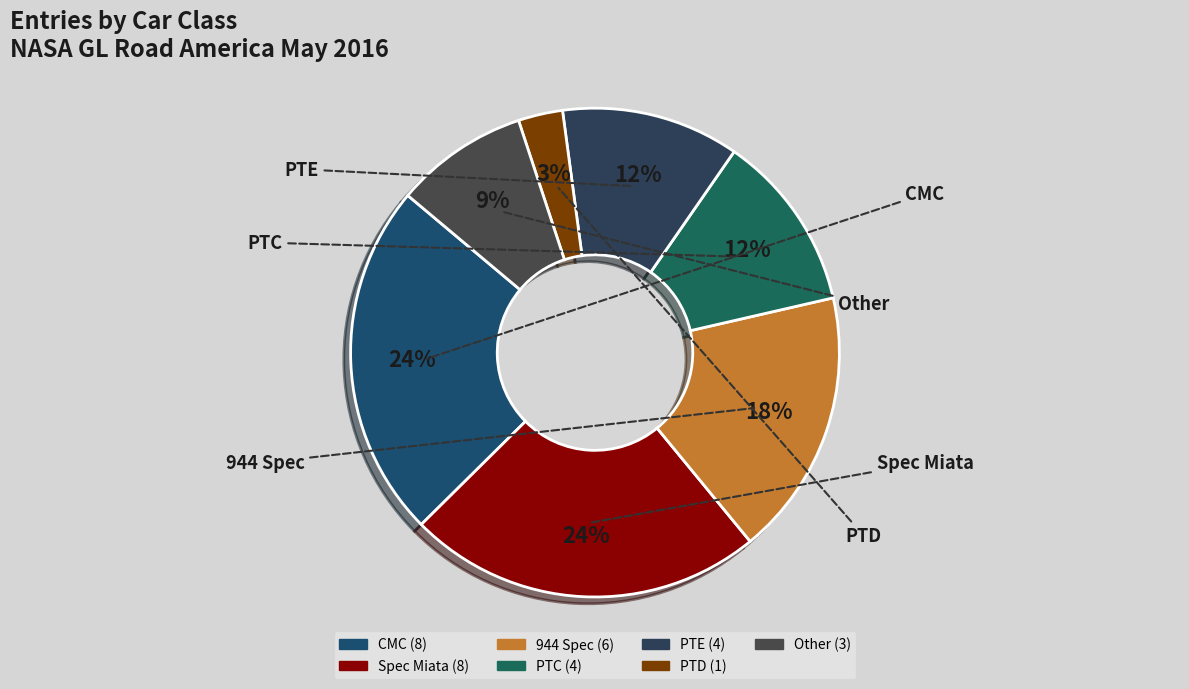

Does any single category account for the majority?

No